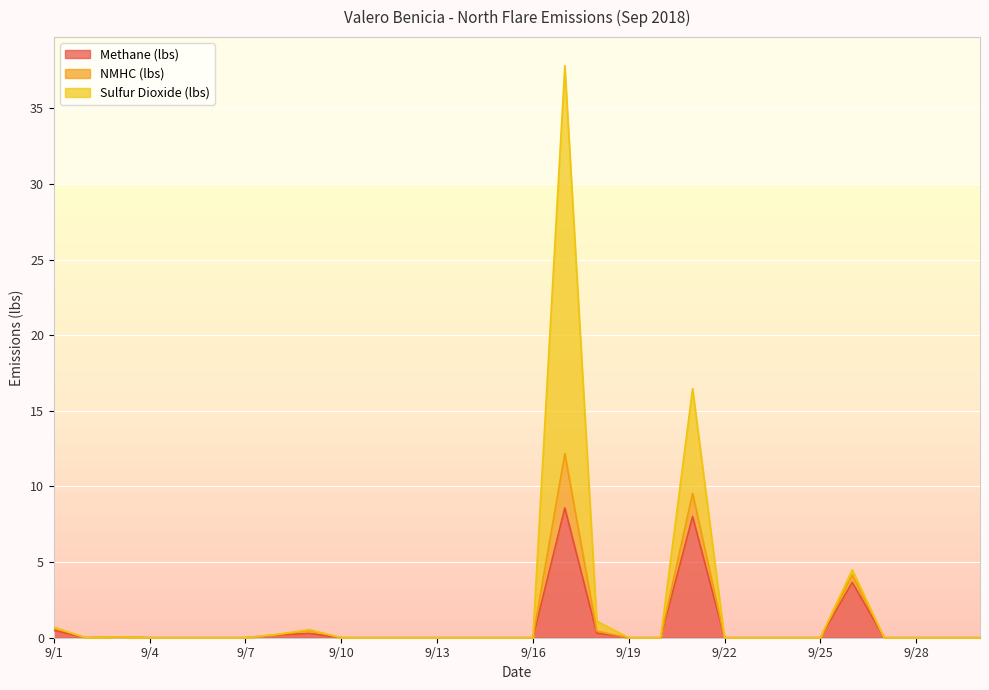

How many lines are shown in the chart?

3